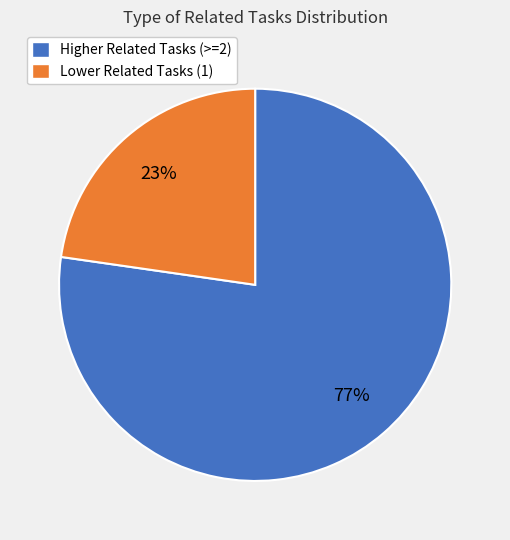

Is there a majority slice in this chart?

Yes